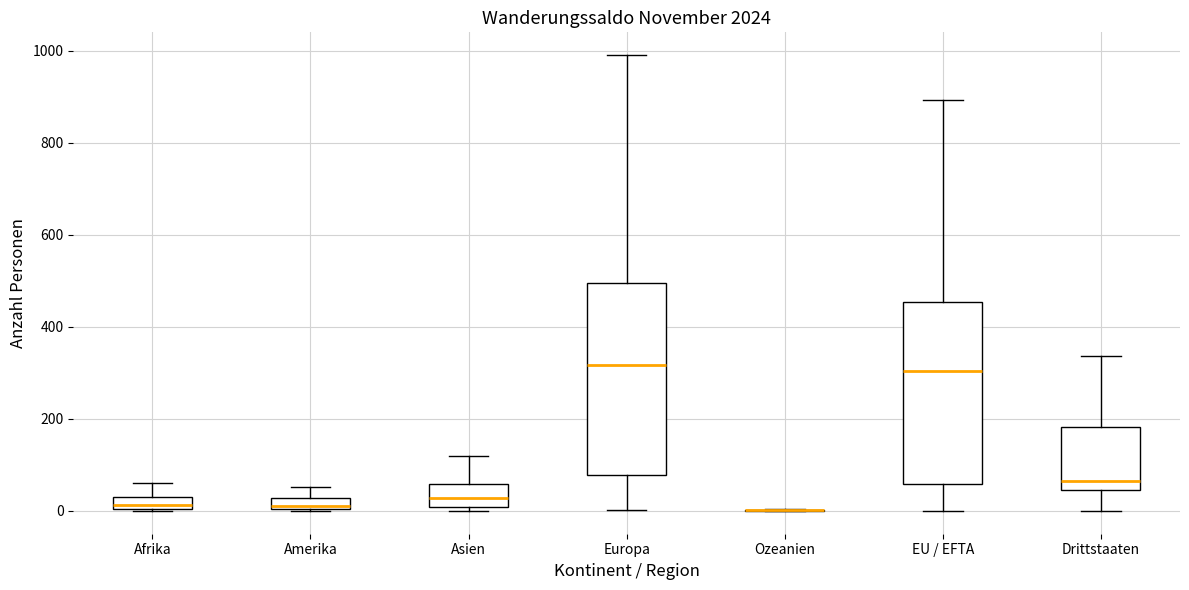

Comparing the boxes themselves (not the whiskers), which one is the tallest?

Europa